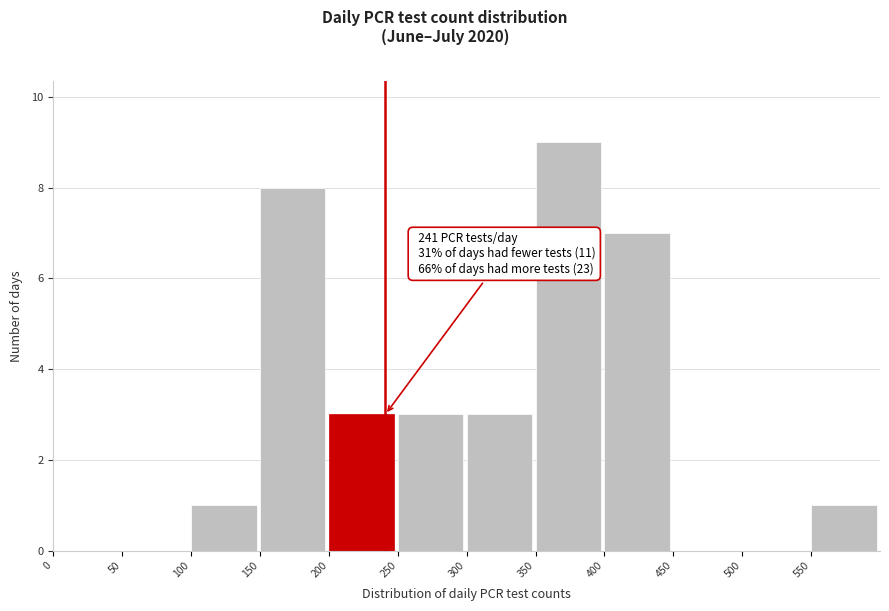

Which range on the x-axis has the tallest bar?

350 to 400